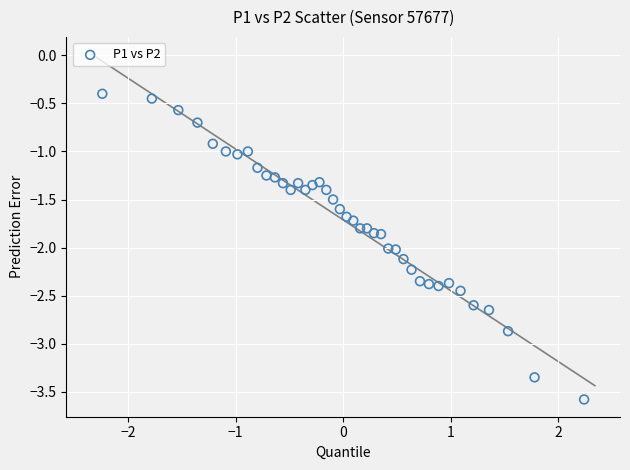

What is the range of Y values (max minus min)?

3.2